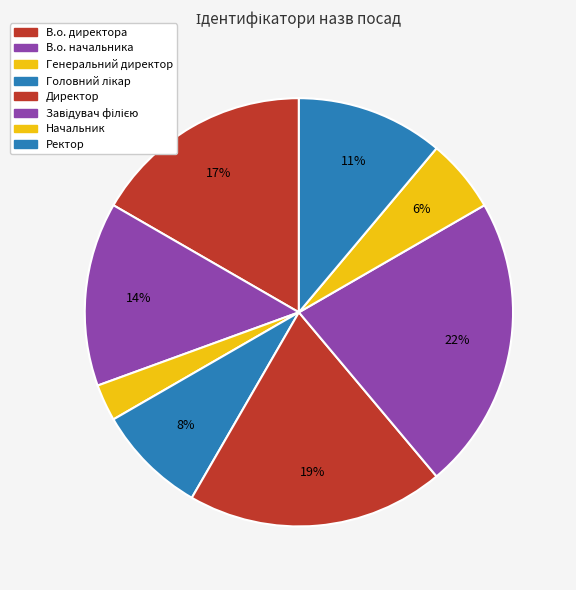

The Директор slice represents 19% of the pie. True or false?

True